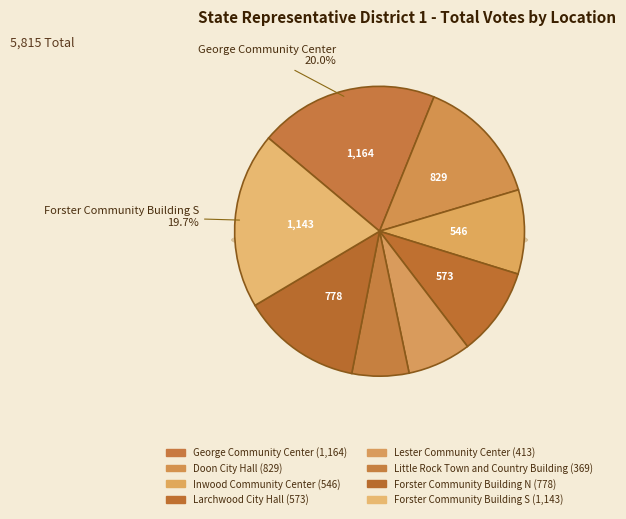

What percentage do Larchwood City Hall and Little Rock Town and Country Building together represent?

16.2%